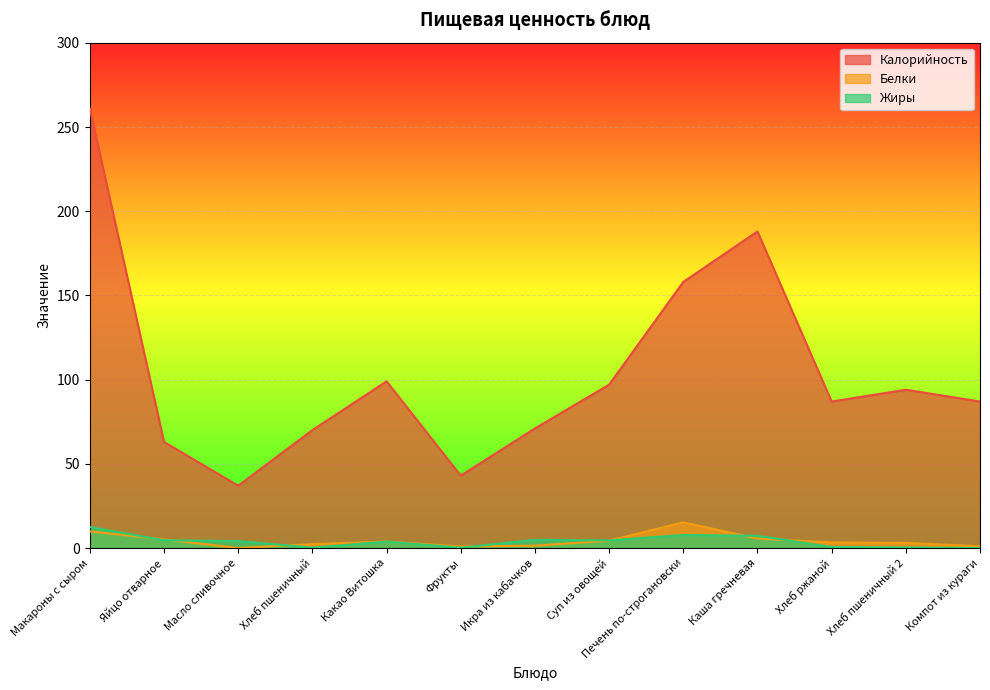

Read the Жиры value at Хлеб пшеничный 2.

0.3